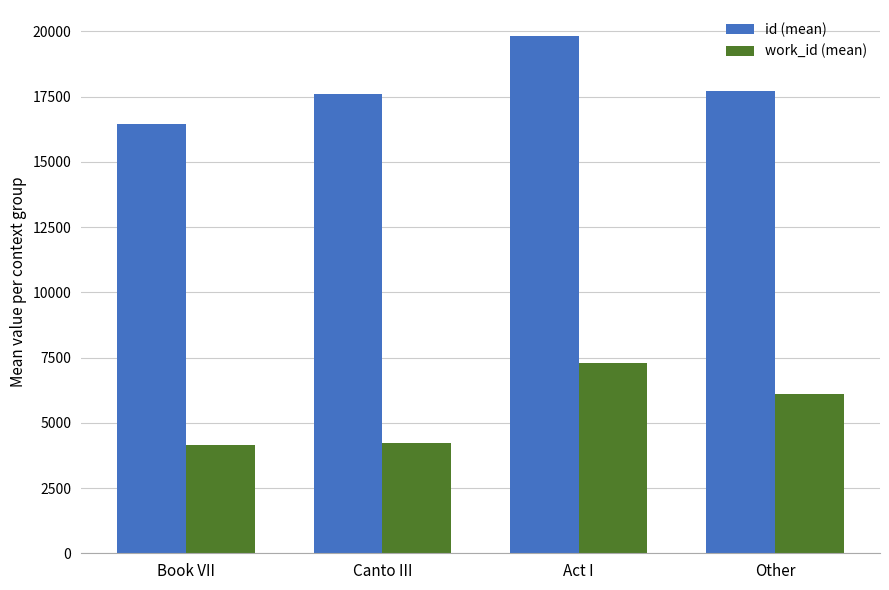

At which label does work_id (mean) reach its peak?

Act I